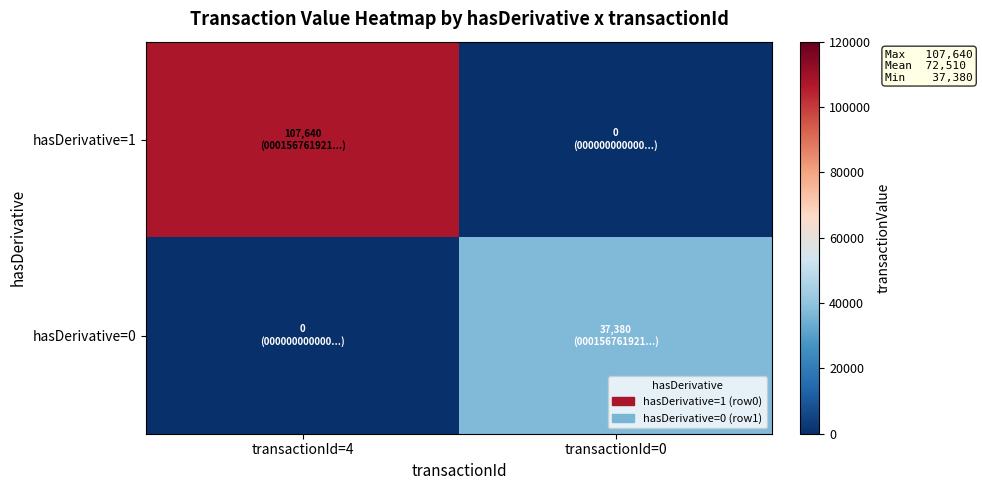

At how many categories does at least one series exceed 58316?

1